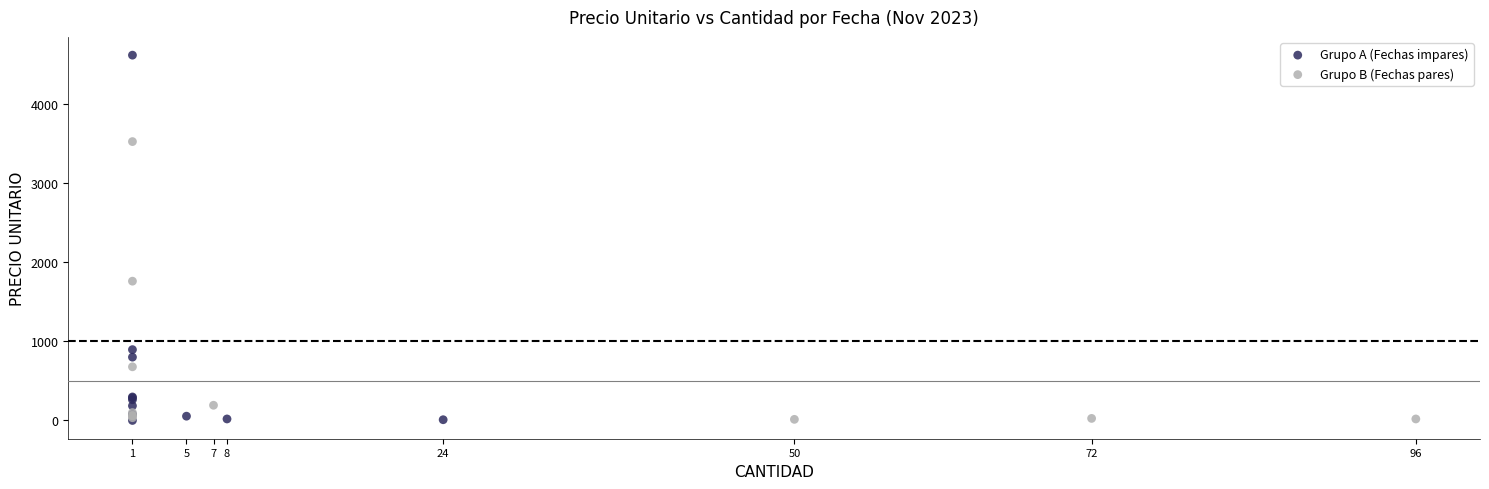

Which series reaches the maximum Y coordinate?

Grupo A (Fechas impares)